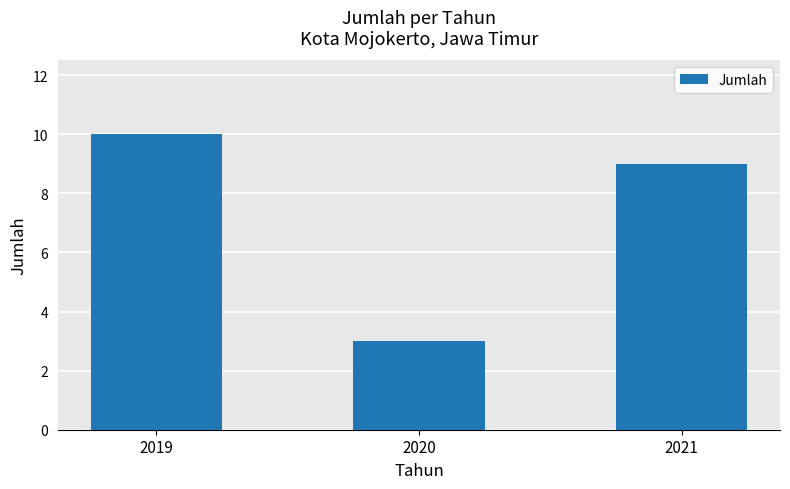

What is the smallest value displayed?

3